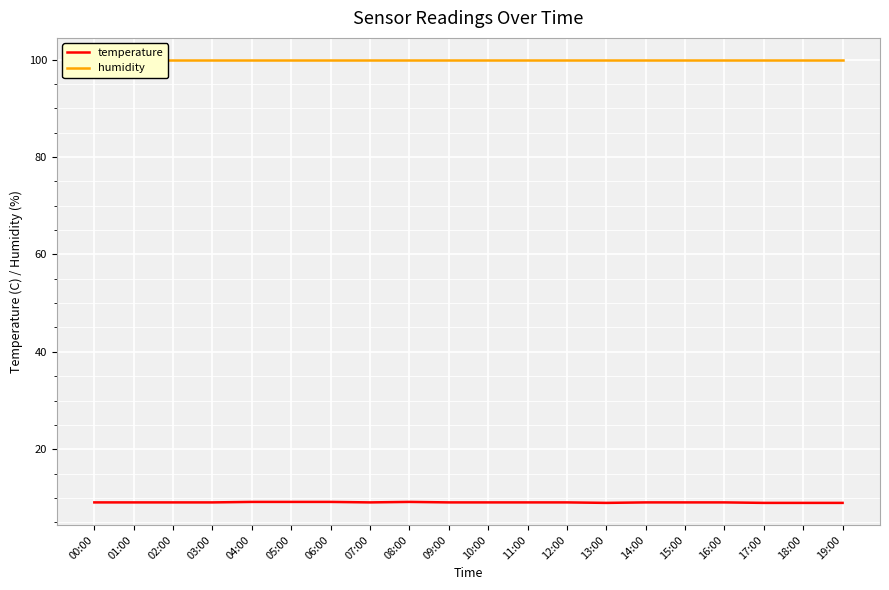

How many distinct data groups are displayed?

2